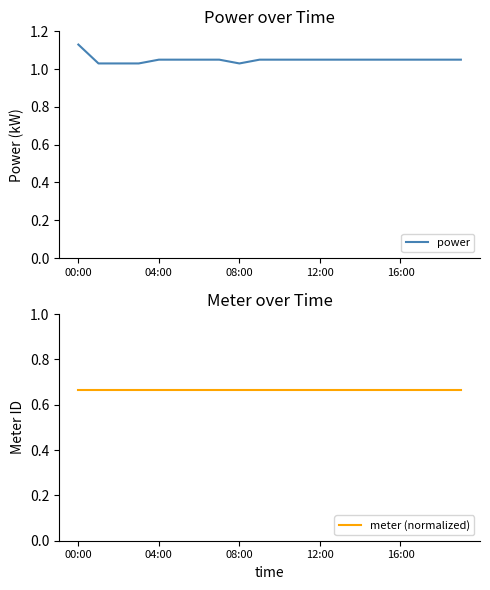

At which label does power reach its peak?

00:00